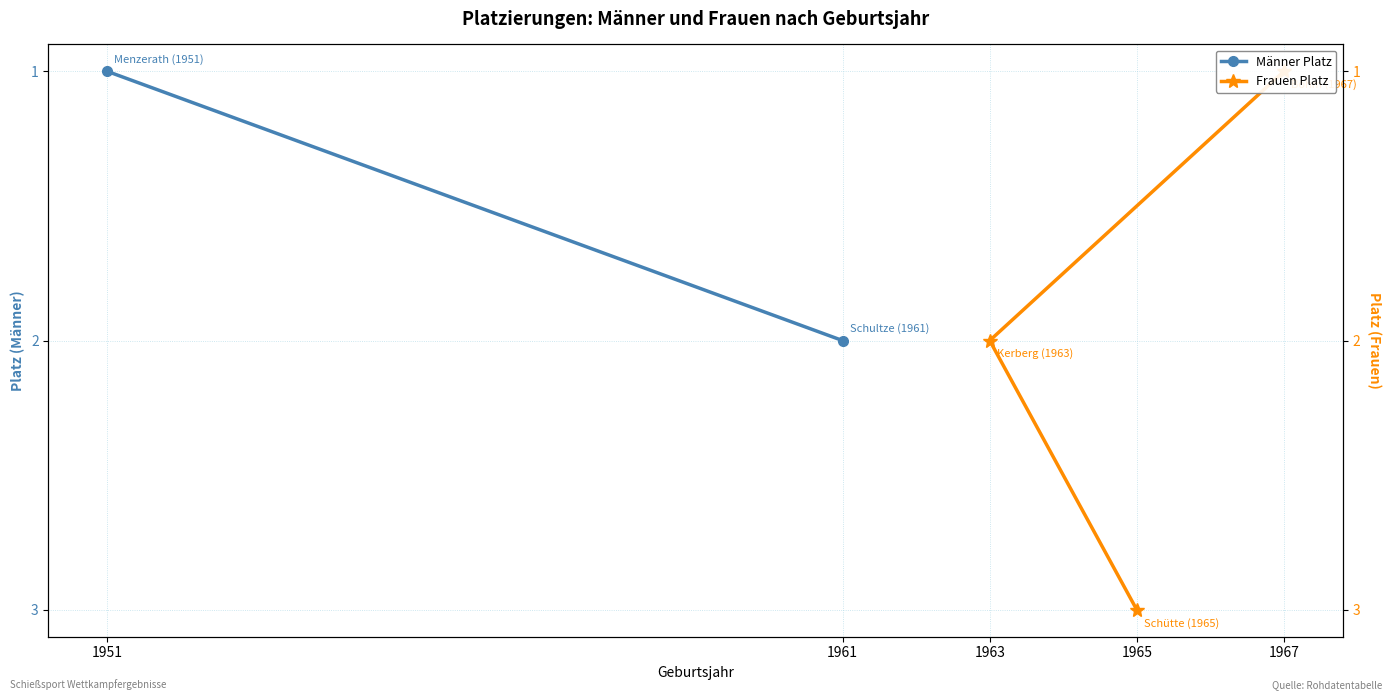

What is the minimum value shown in the chart?

1